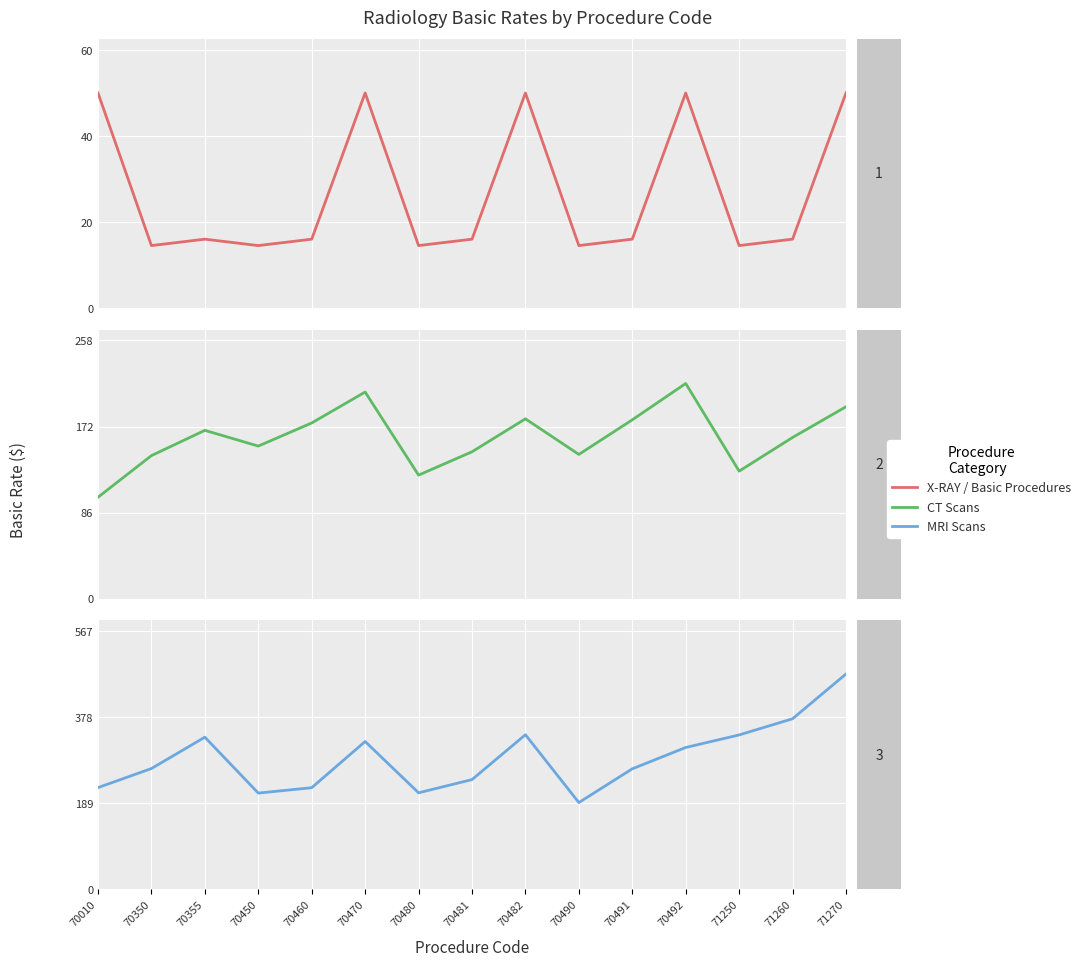

Reading left to right, transcribe all the data shown in this chart.

X-RAY / Basic Procedures: 70010=50.0	70350=14.6	70355=16.0	70450=14.6	70460=16.0	70470=50.0	70480=14.6	70481=16.0	70482=50.0	70490=14.6	70491=16.0	70492=50.0	71250=14.6	71260=16.0	71270=50.0
CT Scans: 70010=101.3	70350=142.8	70355=168.0	70450=152.3	70460=175.4	70470=206.3	70480=123.3	70481=146.7	70482=179.5	70490=144.0	70491=178.5	70492=214.8	71250=127.3	71260=160.9	71270=191.6
MRI Scans: 70010=223.0	70350=264.8	70355=333.7	70450=210.9	70460=222.8	70470=324.2	70480=211.6	70481=240.6	70482=339.1	70490=190.2	70491=264.2	70492=311.1	71250=338.6	71260=374.1	71270=472.4